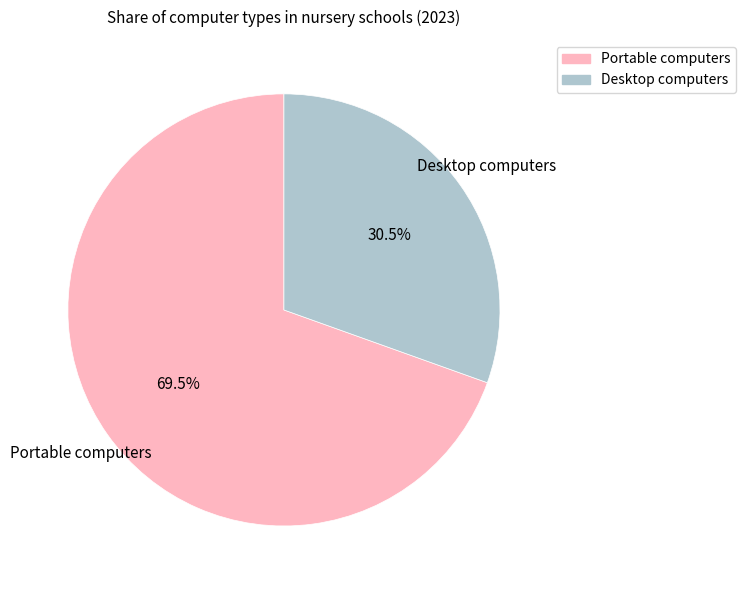

Rank the categories by value from lowest to highest.

Desktop computers, Portable computers